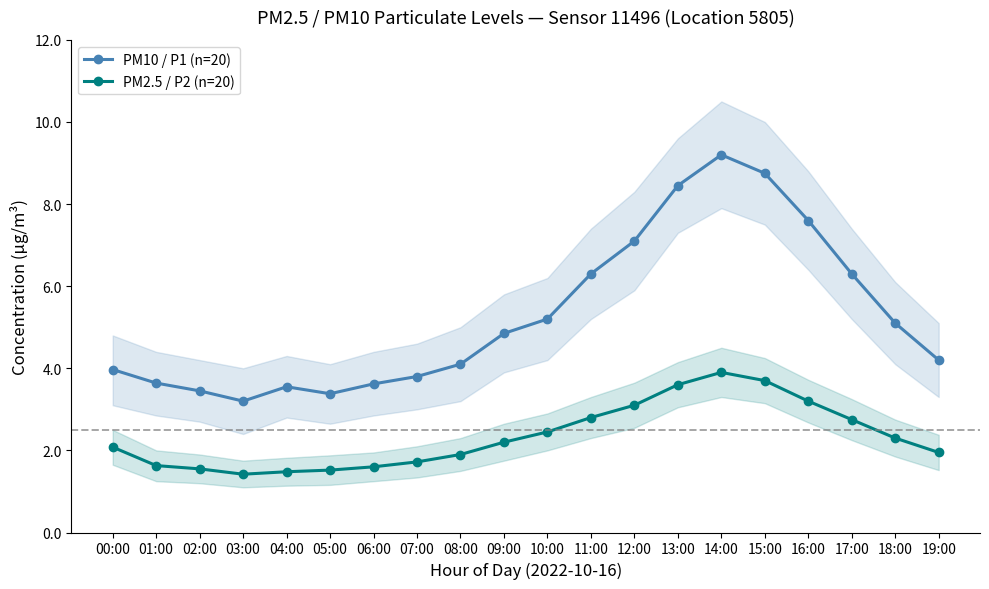

How many lines are shown in the chart?

2